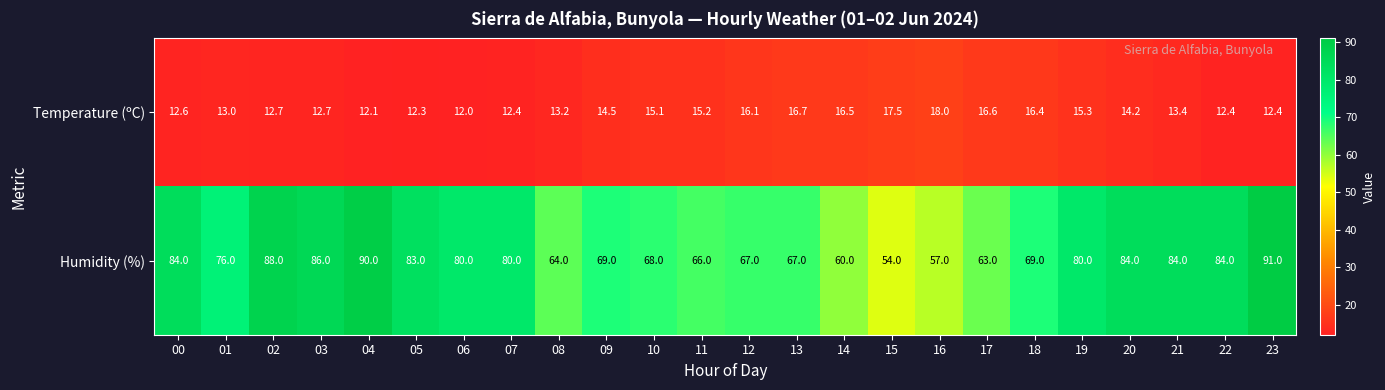

What is the smallest value displayed?

12.0